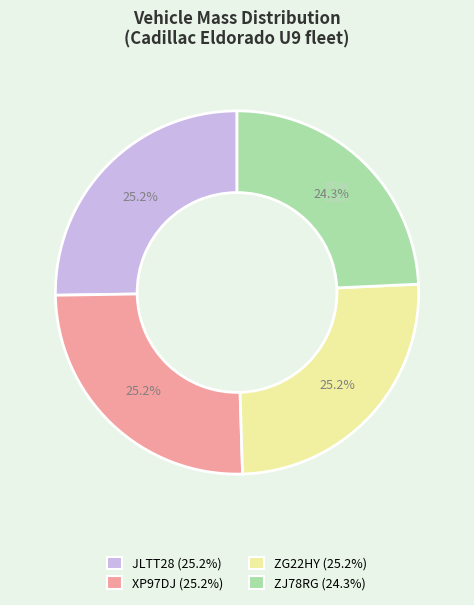

How many slices are in this pie chart?

4